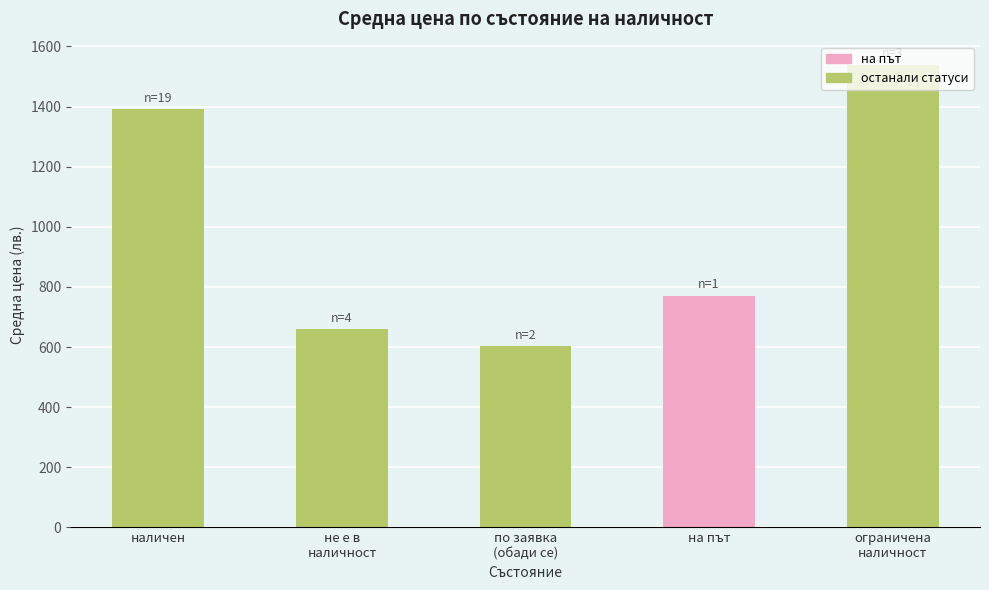

Which label corresponds to the smallest value in the chart?

по заявка
(обади се)